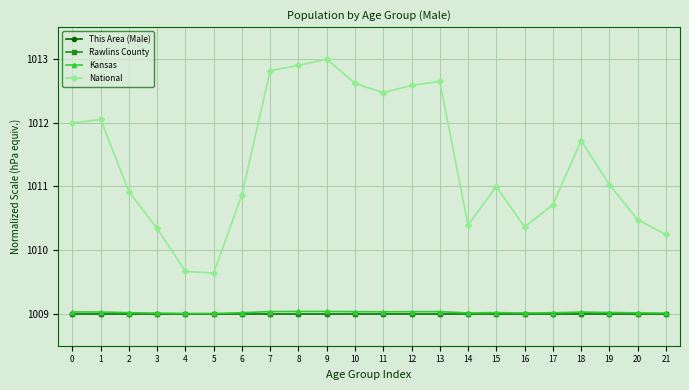

What is the difference between the highest and lowest values at 7?

3.8